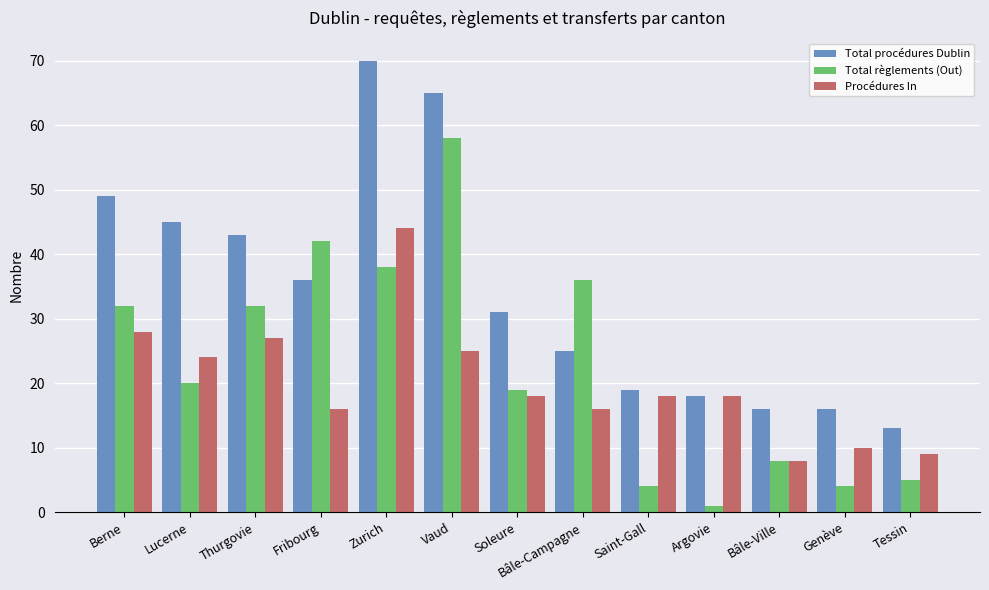

Reading right to left, extract all data points from this chart.

Total procédures Dublin: Tessin=13	Genève=16	Bâle-Ville=16	Argovie=18	Saint-Gall=19	Bâle-Campagne=25	Soleure=31	Vaud=65	Zurich=70	Fribourg=36	Thurgovie=43	Lucerne=45	Berne=49
Total règlements (Out): Tessin=5	Genève=4	Bâle-Ville=8	Argovie=1	Saint-Gall=4	Bâle-Campagne=36	Soleure=19	Vaud=58	Zurich=38	Fribourg=42	Thurgovie=32	Lucerne=20	Berne=32
Procédures In: Tessin=9	Genève=10	Bâle-Ville=8	Argovie=18	Saint-Gall=18	Bâle-Campagne=16	Soleure=18	Vaud=25	Zurich=44	Fribourg=16	Thurgovie=27	Lucerne=24	Berne=28